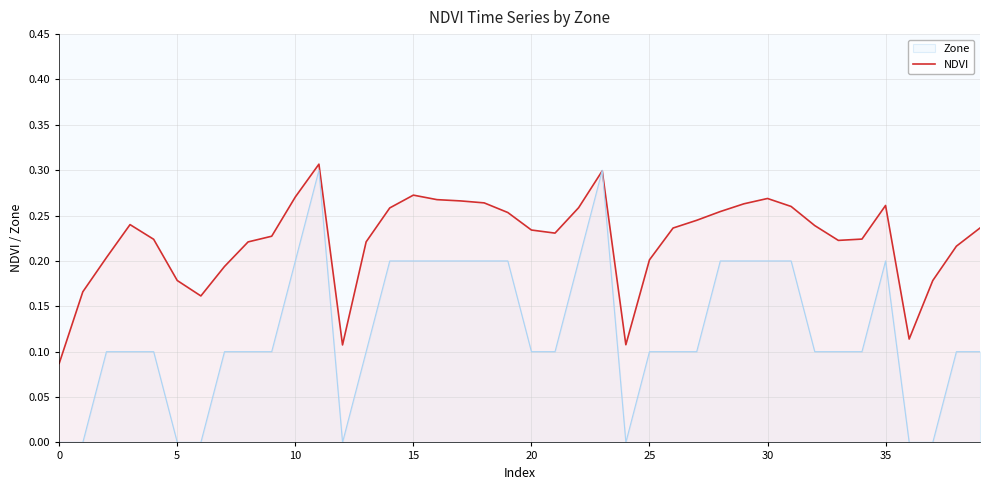

Is it true that Zone equals 0.0 at 20?

False